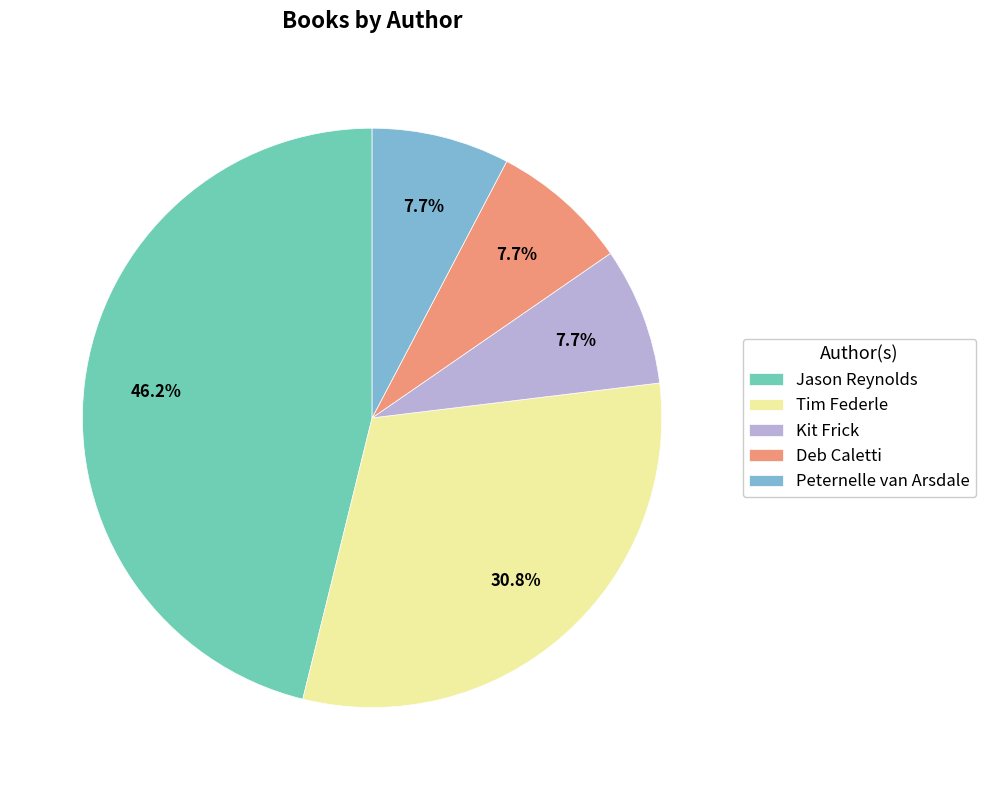

What is the largest slice in the pie chart?

Jason Reynolds